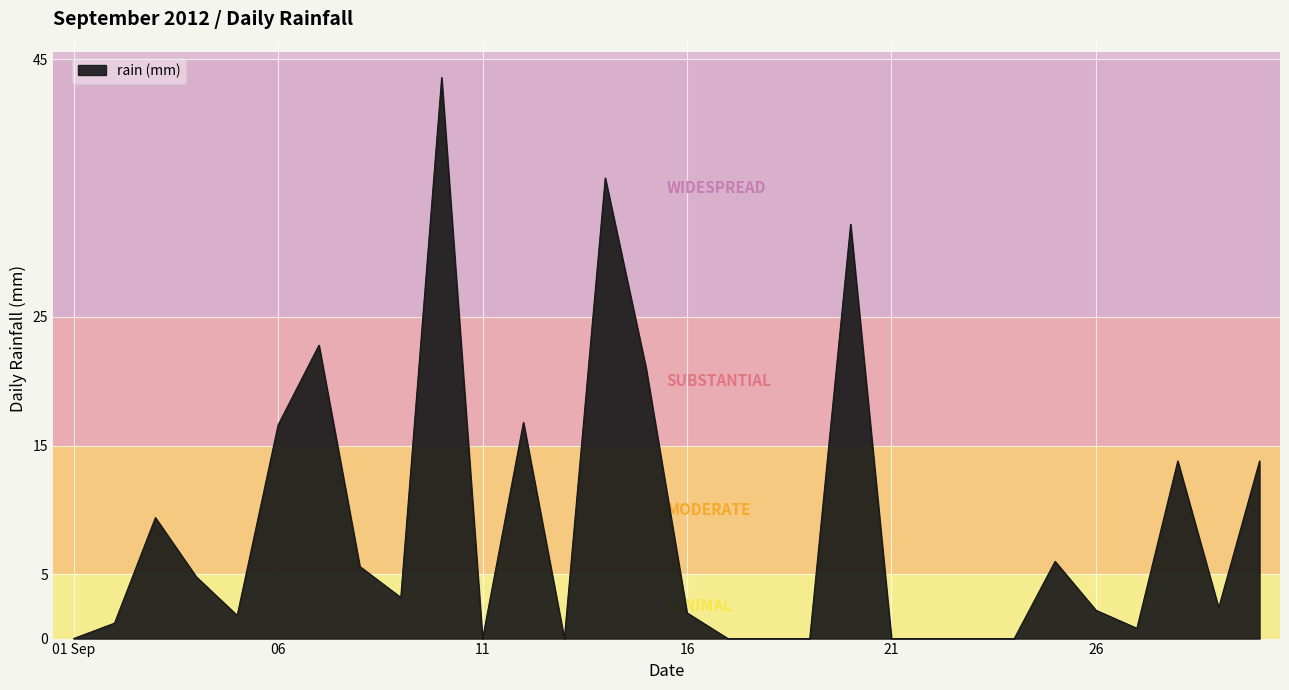

What is the greatest value displayed?

43.6